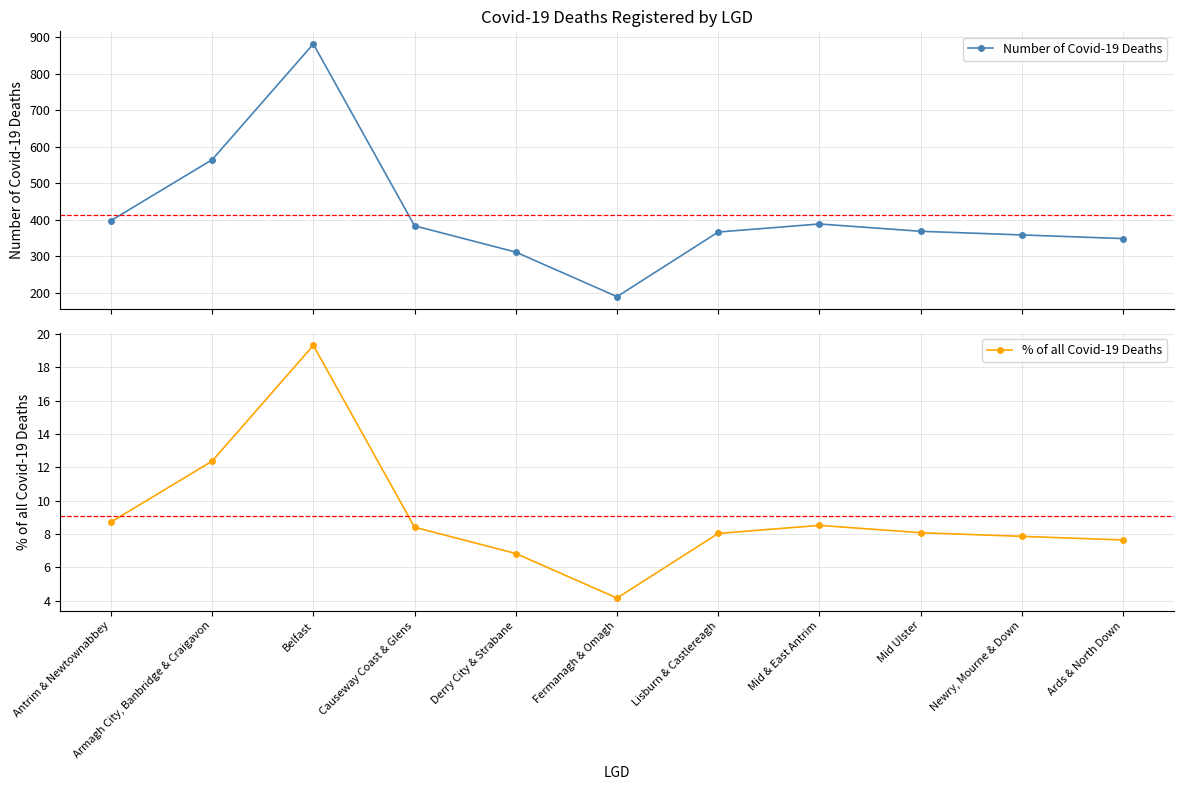

Where is the first local maximum for Number of Covid-19 Deaths?

Belfast